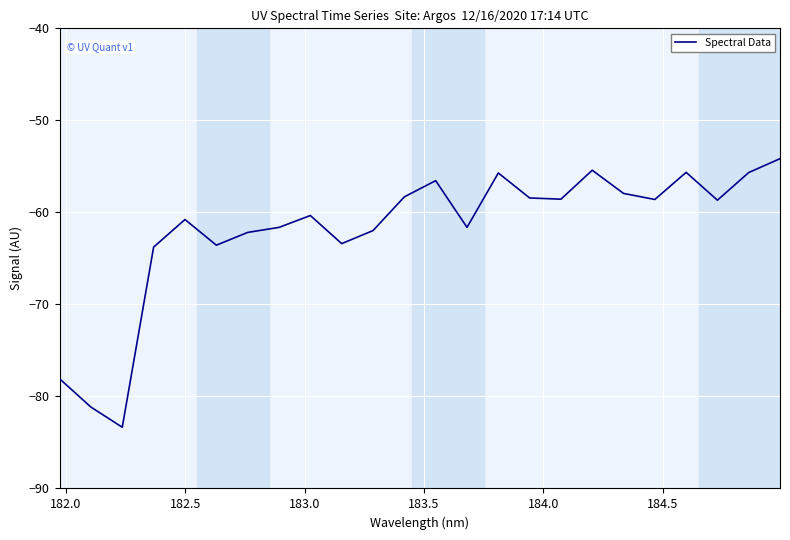

What is the minimum value shown in the chart?

-83.3